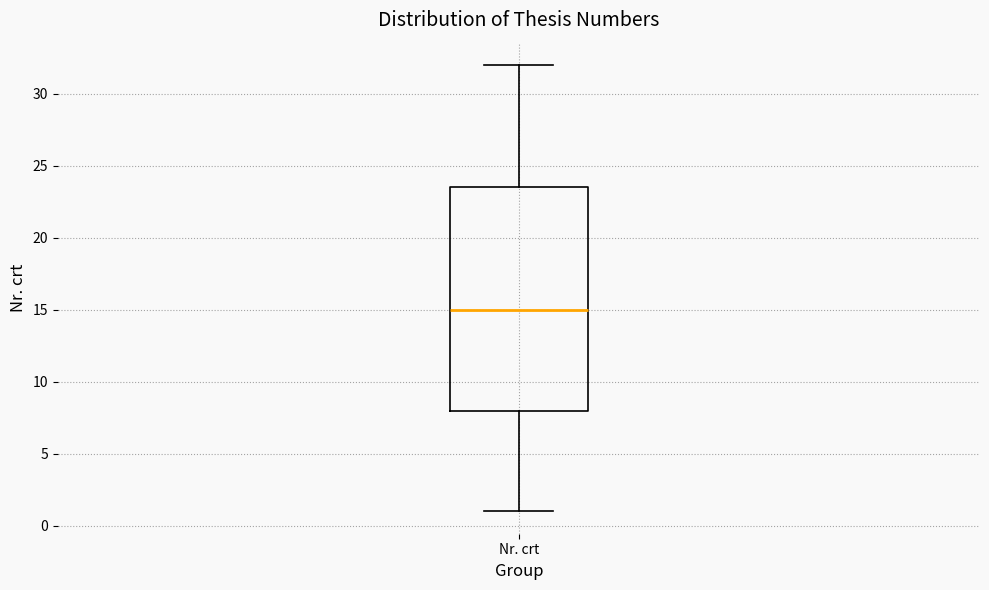

Read this box plot against the y-axis: the position of the median line, the range covered by the box, and the ends of both whiskers. The values are not printed on the chart, so give them approximately, as read against the axis.

median 15.0, box 8.0 to 23.5, whiskers 1.0 to 32.0